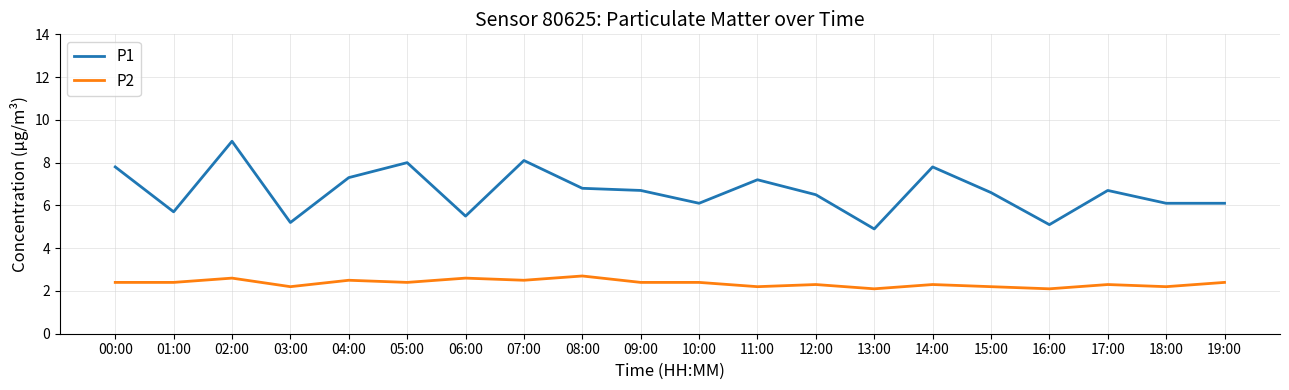

At which category is the sum across all series the highest?

02:00